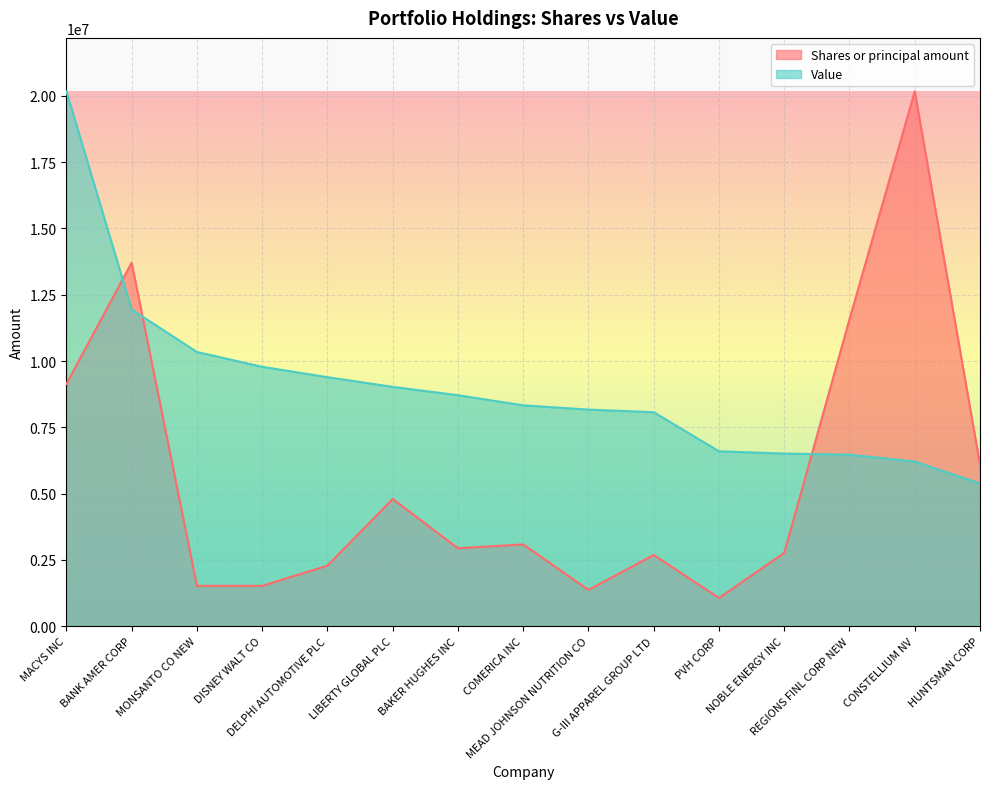

What is the sum of all Value values?

135088000.0